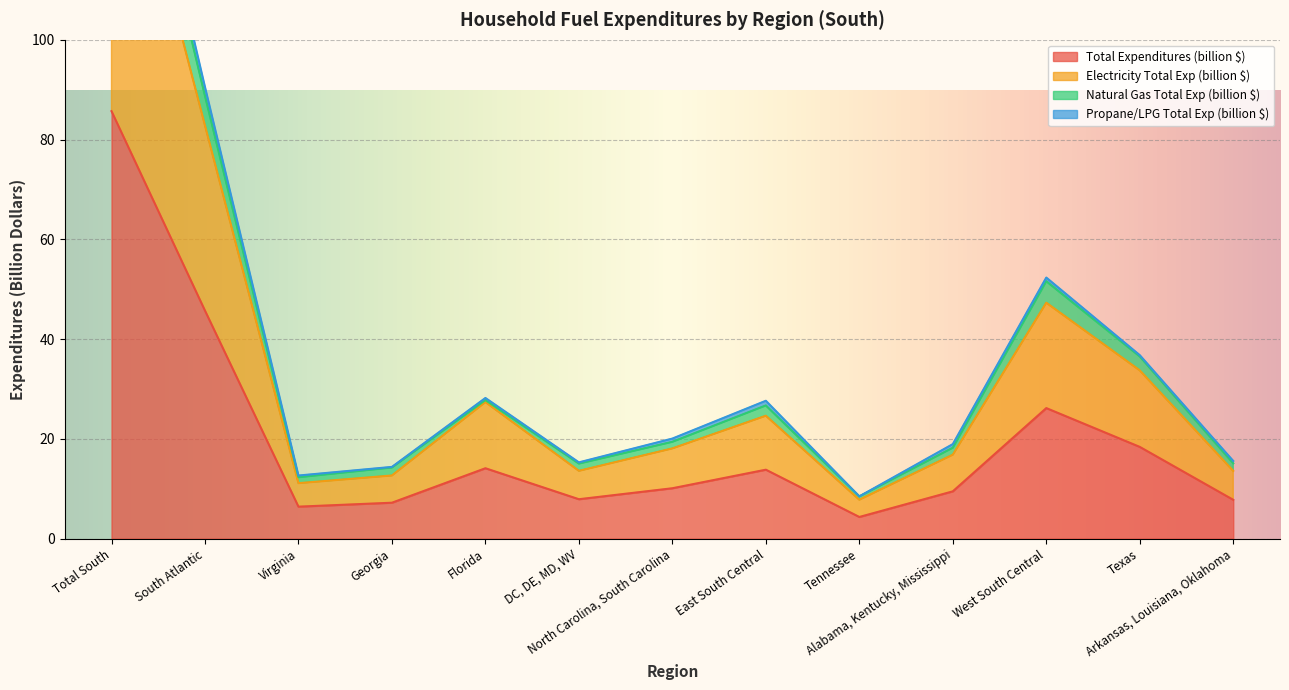

What is the difference between the Total Expenditures (billion $) values at Total South and Georgia?

78.5